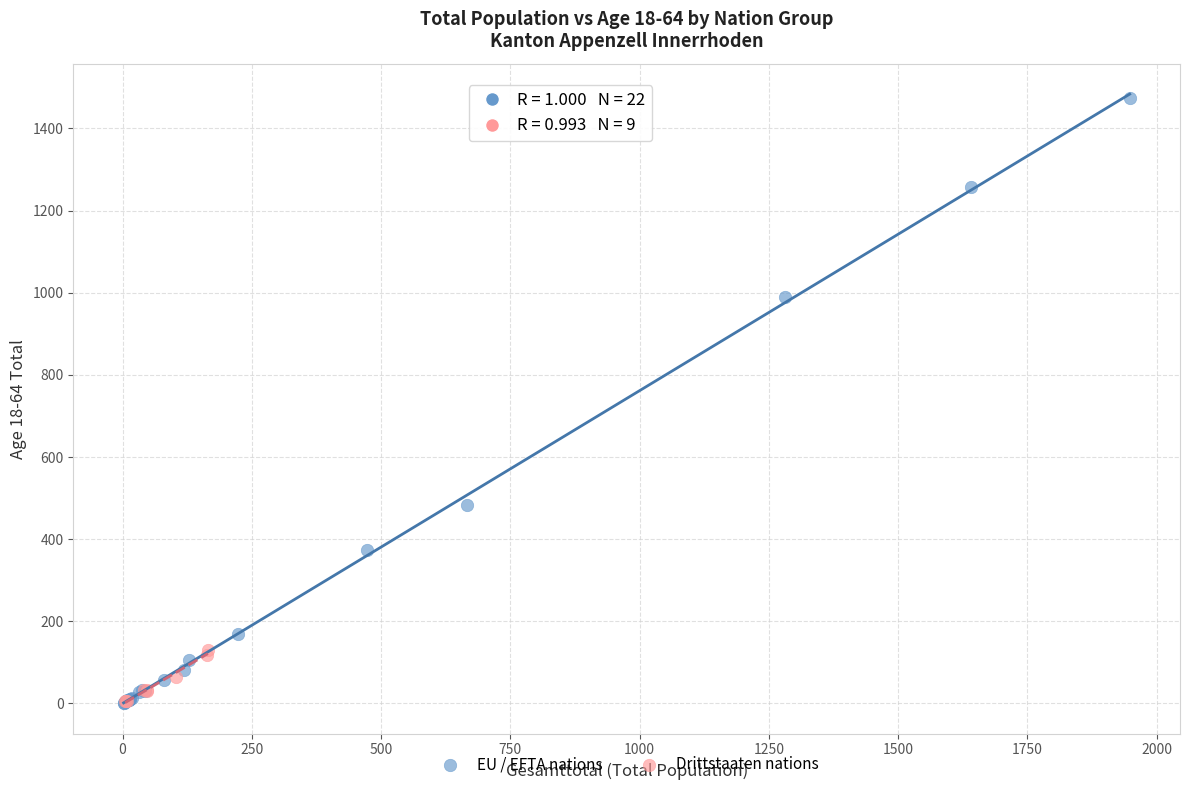

What are all the series names shown in the legend?

EU / EFTA nations, Drittstaaten nations